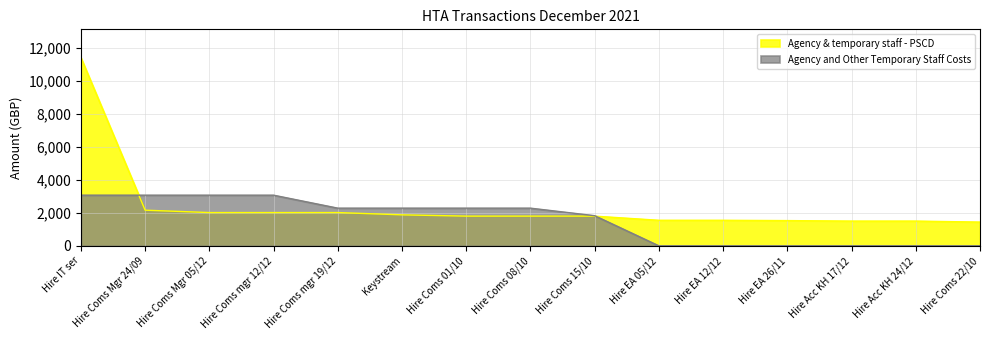

Reading left to right, transcribe all the data shown in this chart.

Agency & temporary staff - PSCD: Hire IT ser=11400.0	Hire Coms Mgr 24/09=2160.0	Hire Coms Mgr 05/12=2016.0	Hire Coms mgr 12/12=2016.0	Hire Coms mgr 19/12=2016.0	Keystream=1877.8	Hire Coms 01/10=1800.0	Hire Coms 08/10=1800.0	Hire Coms 15/10=1800.0	Hire EA 05/12=1548.3	Hire EA 12/12=1548.3	Hire EA 26/11=1530.0	Hire Acc KH 17/12=1500.0	Hire Acc KH 24/12=1500.0	Hire Coms 22/10=1440.0
Agency and Other Temporary Staff Costs: Hire IT ser=3068.2	Hire Coms Mgr 24/09=3068.2	Hire Coms Mgr 05/12=3068.2	Hire Coms mgr 12/12=3068.2	Hire Coms mgr 19/12=2282.8	Keystream=2282.8	Hire Coms 01/10=2282.8	Hire Coms 08/10=2282.8	Hire Coms 15/10=1826.2	Hire EA 05/12=0.0	Hire EA 12/12=0.0	Hire EA 26/11=0.0	Hire Acc KH 17/12=0.0	Hire Acc KH 24/12=0.0	Hire Coms 22/10=0.0